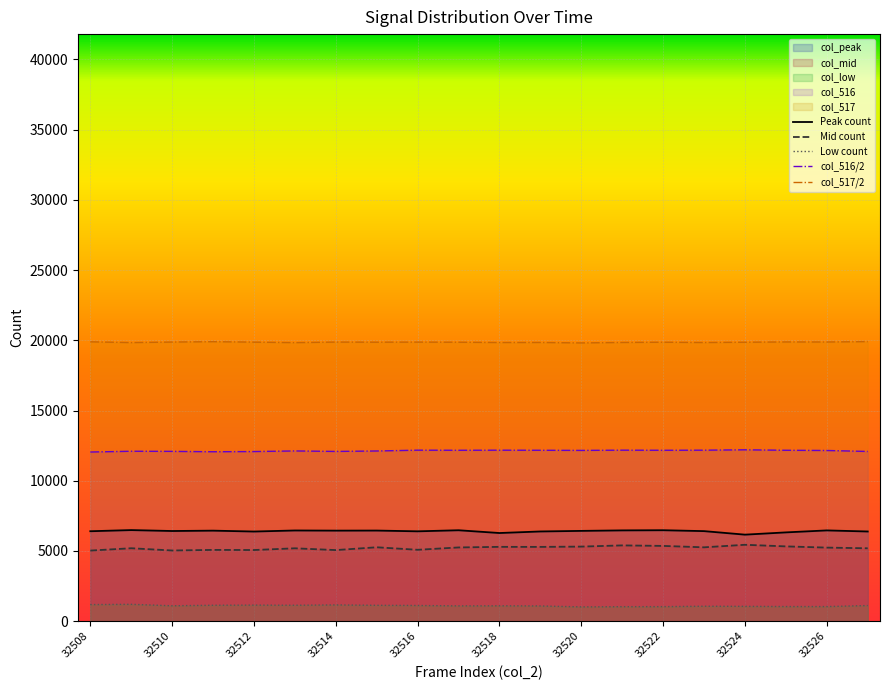

What is the spread (max minus min) of values at 32524?

18807.0